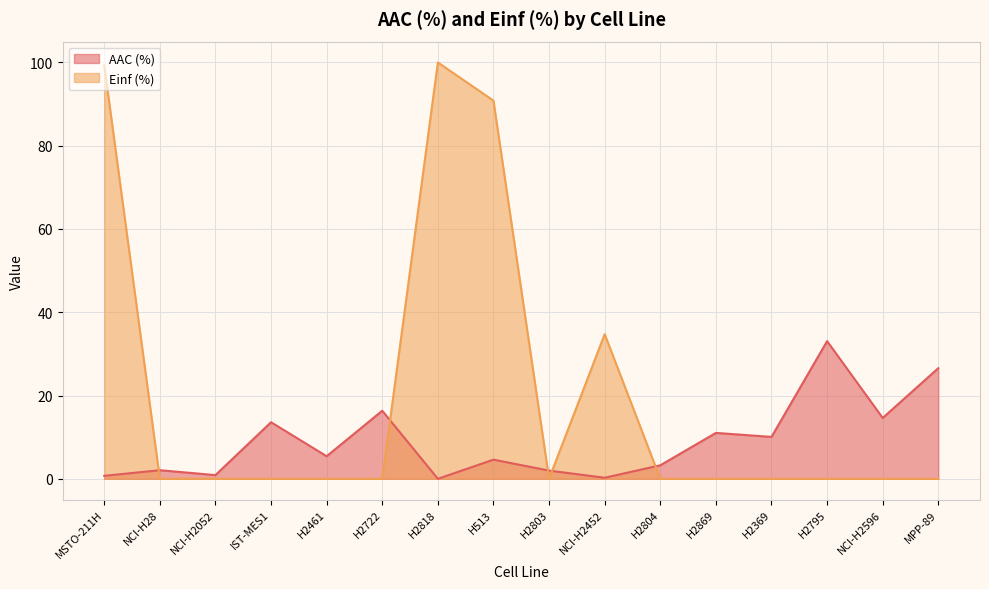

Where is the first local minimum for AAC (%)?

NCI-H2052